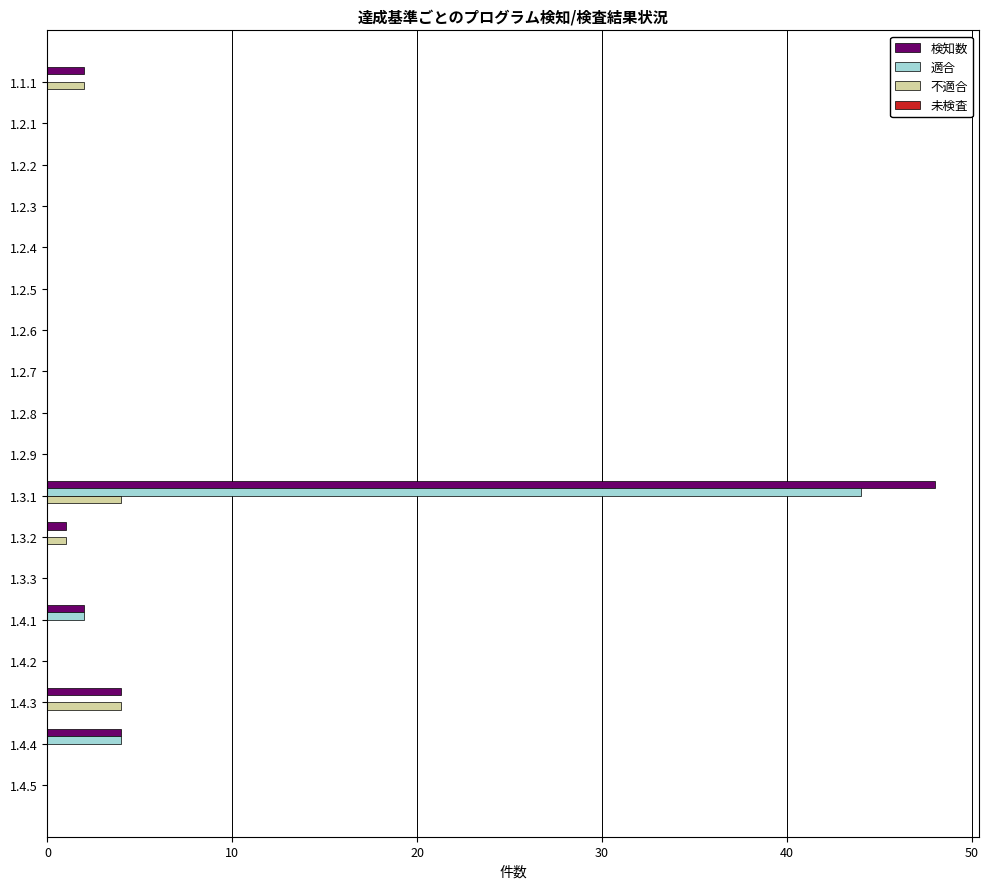

At which label is 適合 closest to 22?

1.4.4